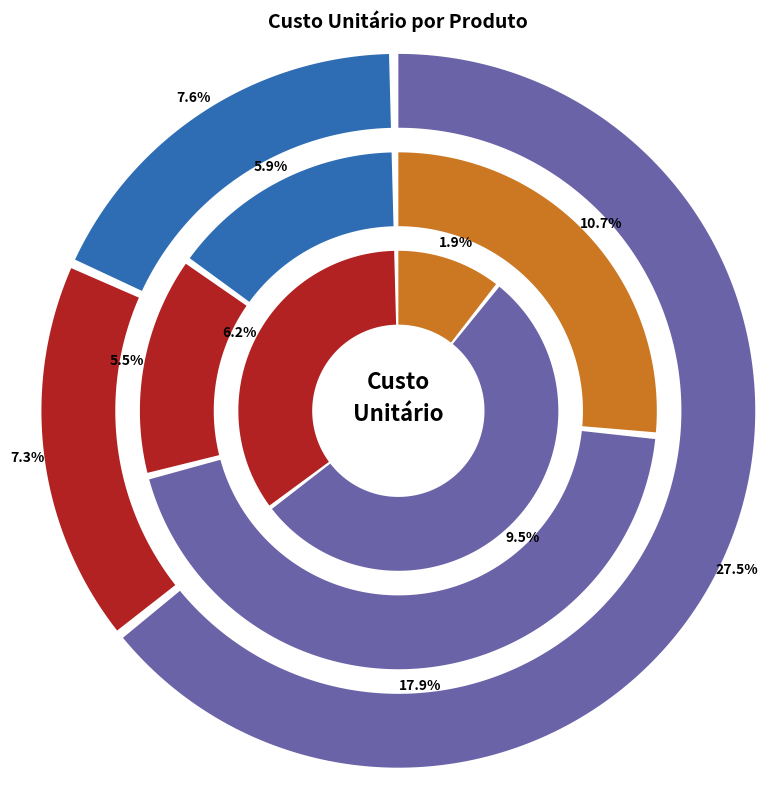

What is the change in value from Quadro Vidro Mold. 78X58 Cm. to Tapete Melk 2,50X3,00 M?

+1835.4